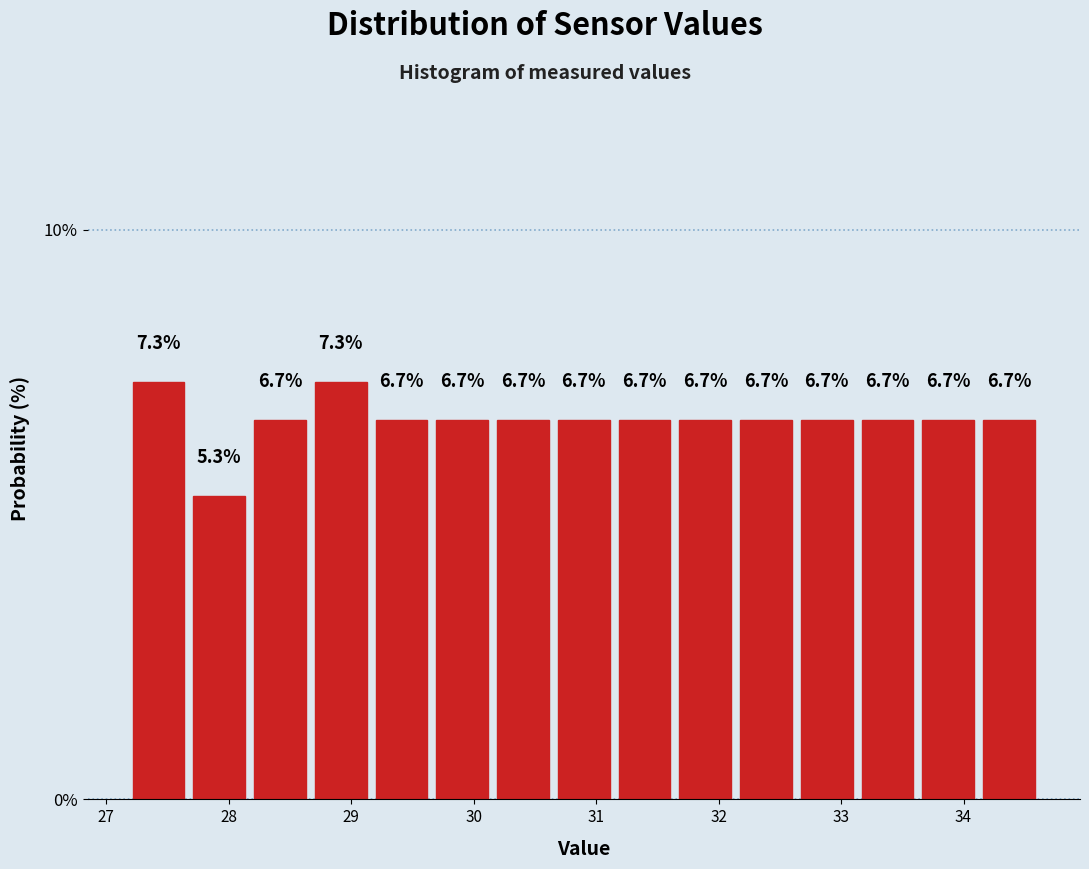

Reading left to right, list every bar in this chart as the range it spans on the x-axis followed by its height. The bar edges are not printed on the chart, so give them approximately, as read against the axis.

27.2 to 27.7: 7.3
27.7 to 28.2: 5.3
28.2 to 28.7: 6.7
28.7 to 29.2: 7.3
29.2 to 29.7: 6.7
29.7 to 30.2: 6.7
30.2 to 30.7: 6.7
30.7 to 31.1: 6.7
31.1 to 31.6: 6.7
31.6 to 32.1: 6.7
32.1 to 32.6: 6.7
32.6 to 33.1: 6.7
33.1 to 33.6: 6.7
33.6 to 34.1: 6.7
34.1 to 34.6: 6.7